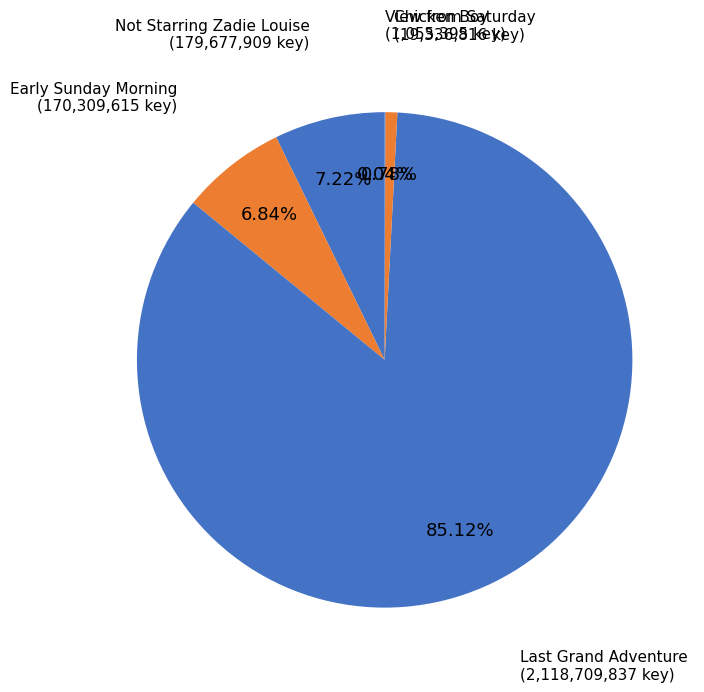

Which category has the biggest portion of the pie?

Last Grand Adventure